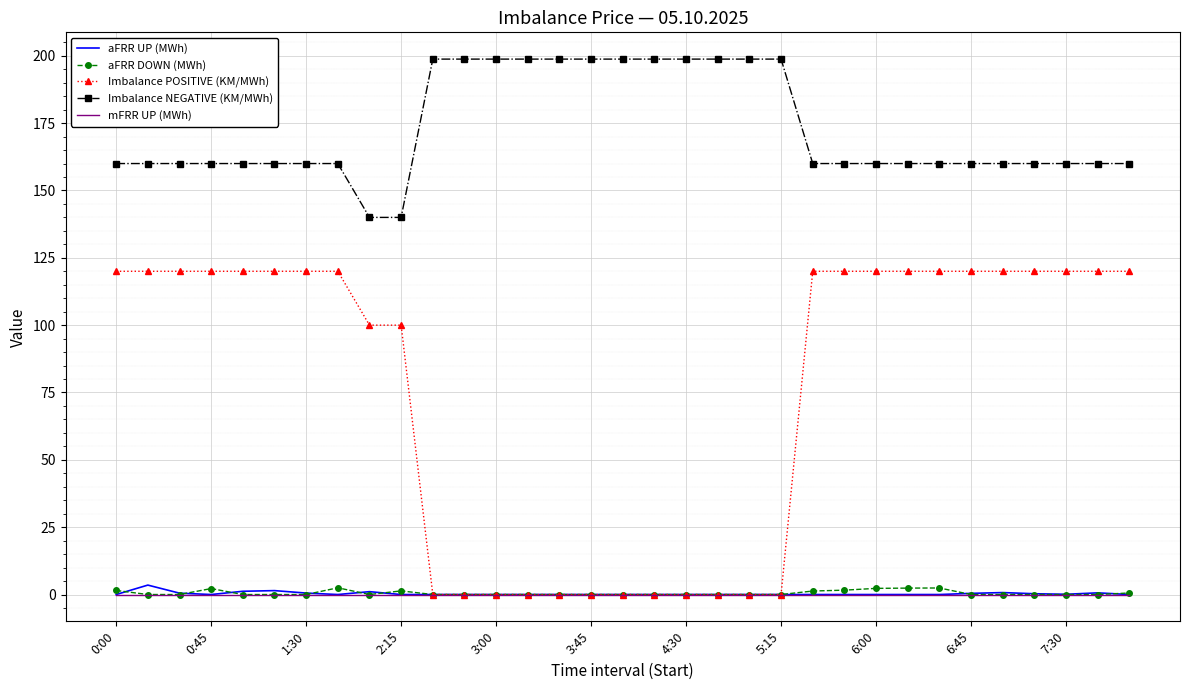

Which series has the largest total across all categories?

Imbalance NEGATIVE (KM/MWh)